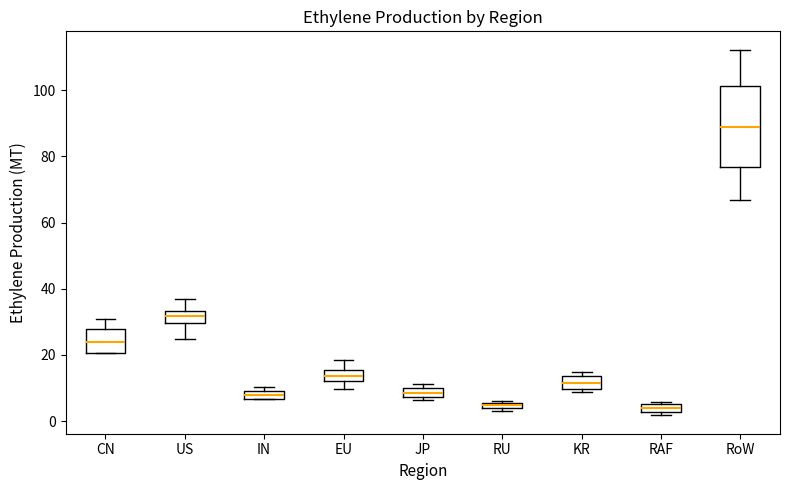

Where is the lower edge of the box for RAF on the y-axis? The values are not printed on the chart, so give them approximately, as read against the axis.

2